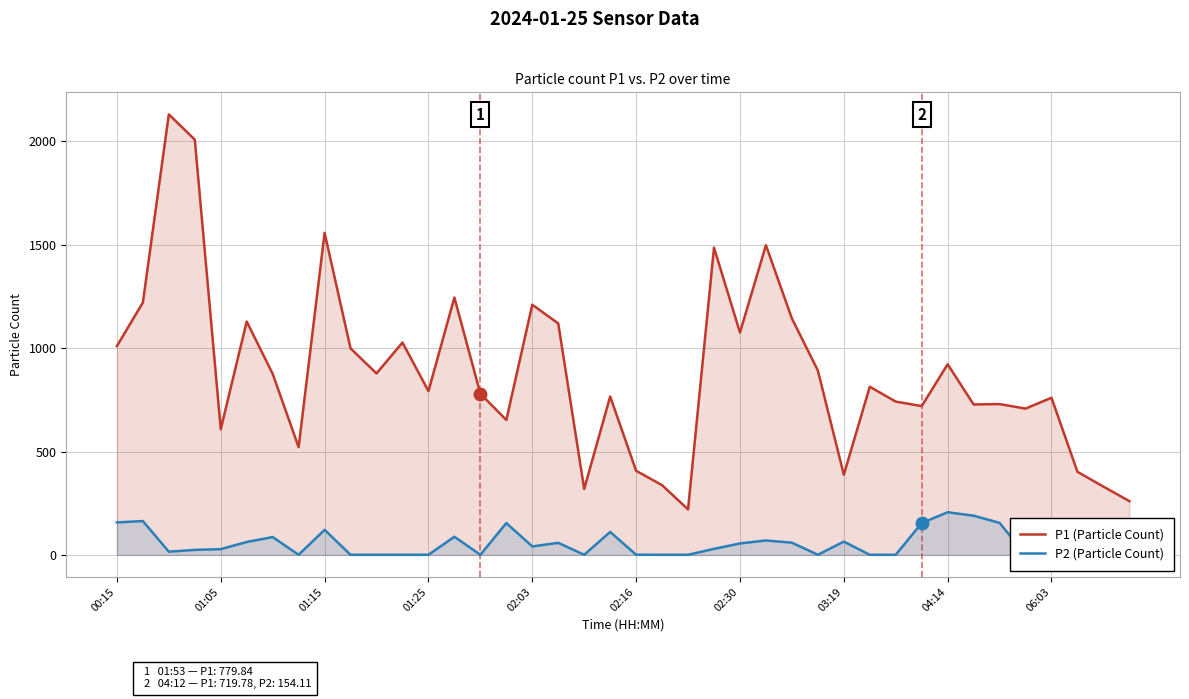

What is the difference between the maximum and second lowest values in the P2 (Particle Count) series?

205.7